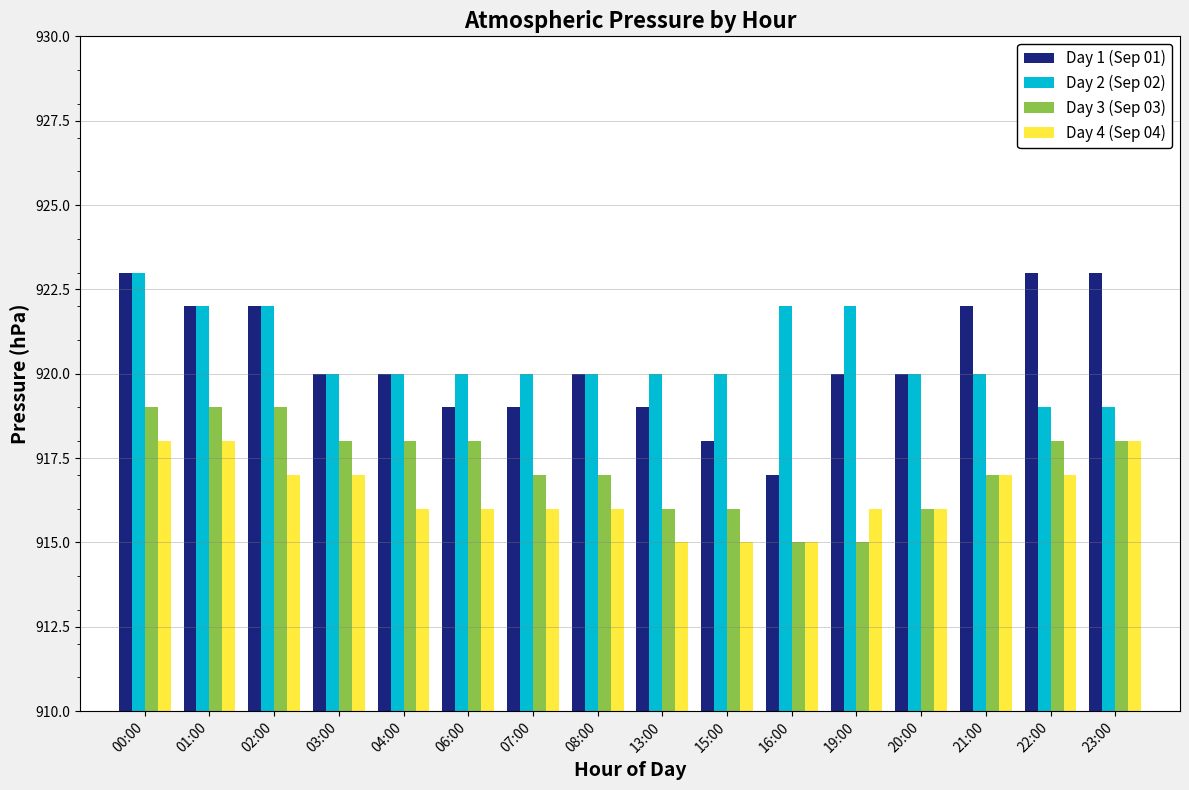

What are all the series names shown in the legend?

Day 1 (Sep 01), Day 2 (Sep 02), Day 3 (Sep 03), Day 4 (Sep 04)